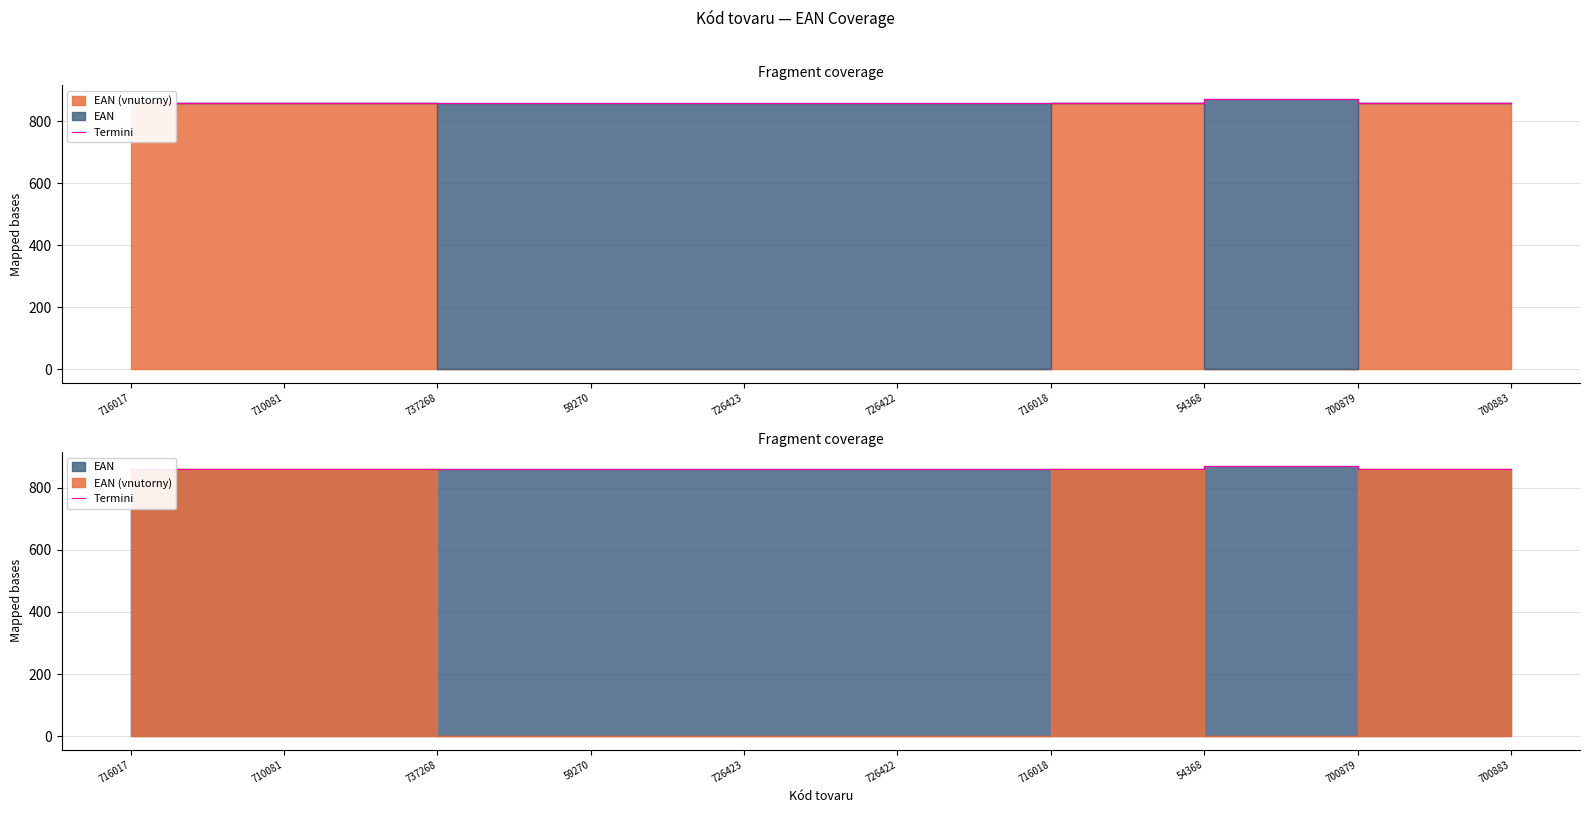

Is it true that the value at 726423 is 859.4?

True